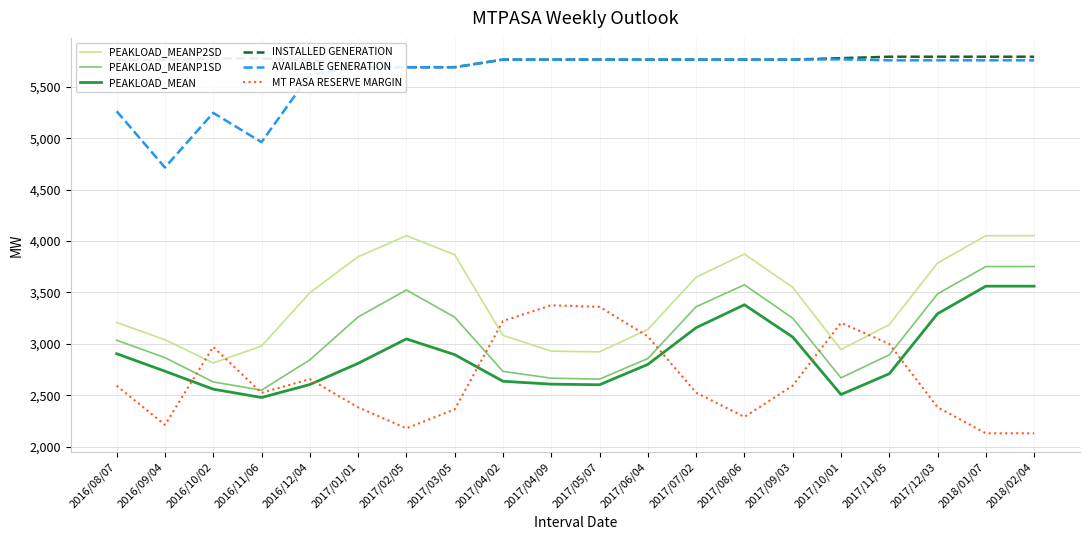

What is the label of the 8th point from the right?

2017/07/02